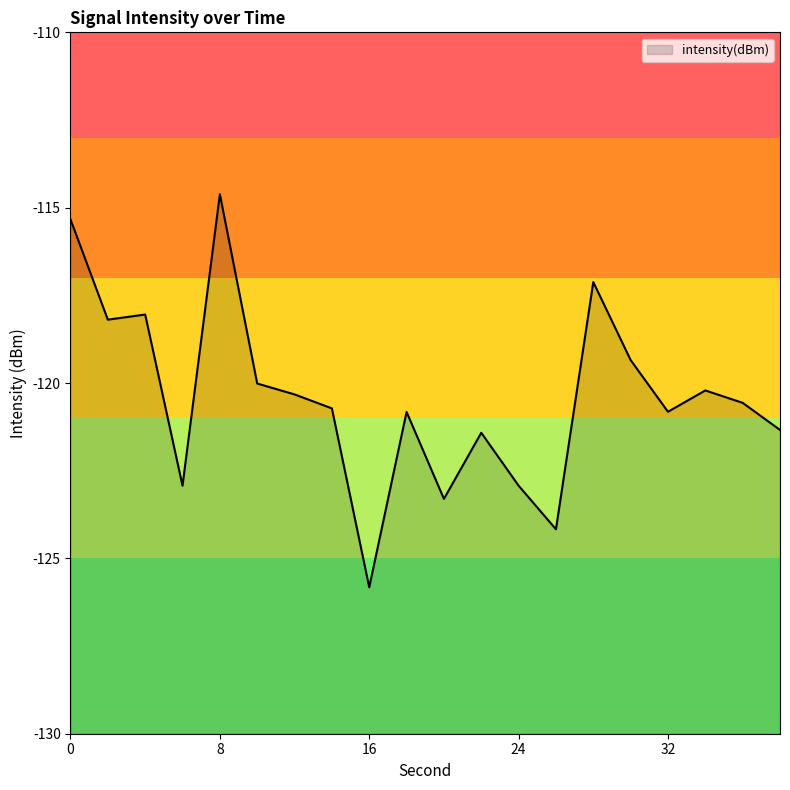

Reading right to left, list all the values displayed in this chart.

38=-121.3	36=-120.6	34=-120.2	32=-120.8	30=-119.3	28=-117.1	26=-124.2	24=-122.9	22=-121.4	20=-123.3	18=-120.8	16=-125.8	14=-120.7	12=-120.3	10=-120.0	8=-114.6	6=-122.9	4=-118.0	2=-118.2	0=-115.3